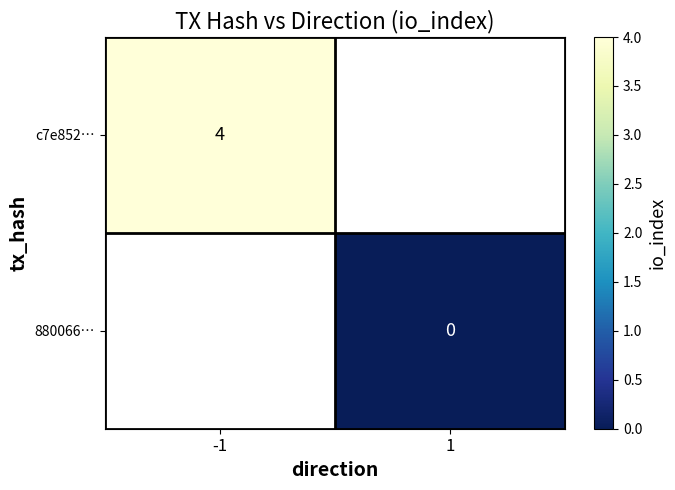

What is the maximum value for c7e852…?

4.0